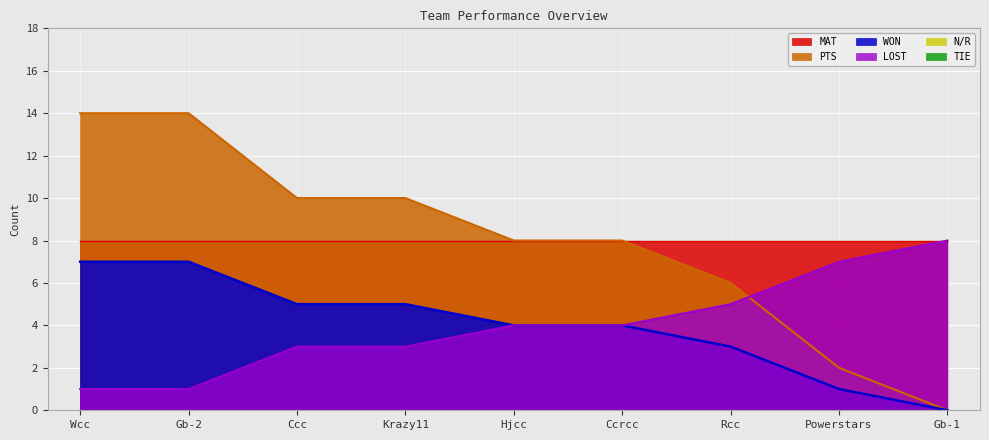

What is the sum of all WON values?

36